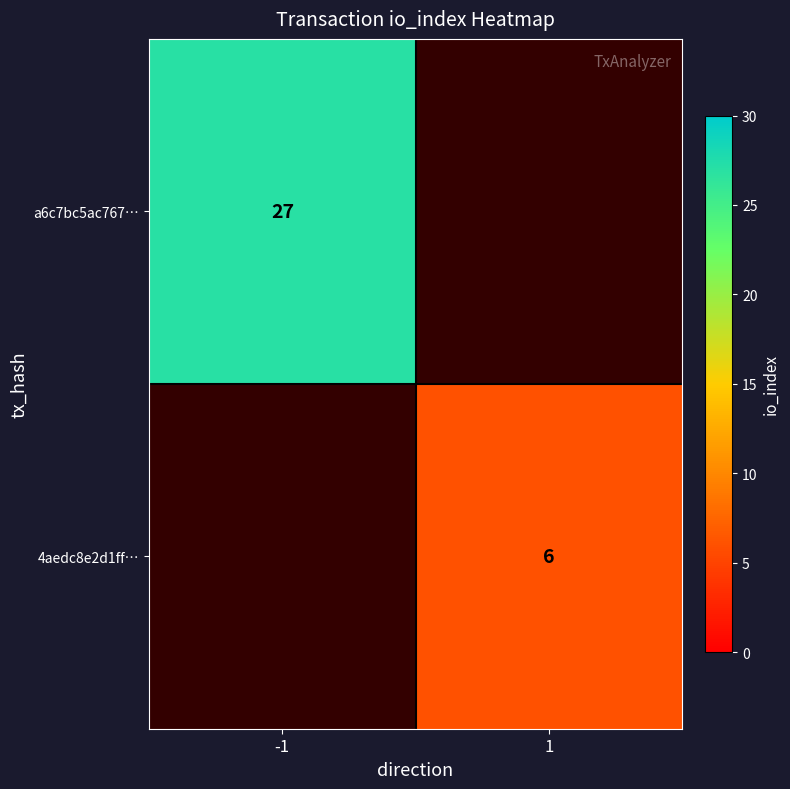

At which label is a6c7bc5ac767… closest to 27?

-1